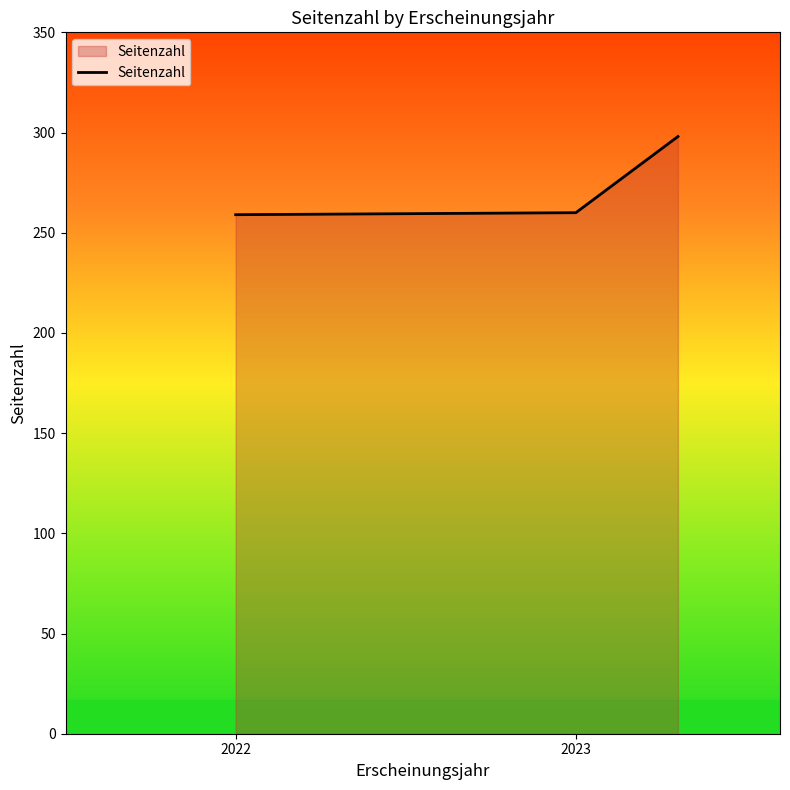

Count the number of data series in this chart.

1